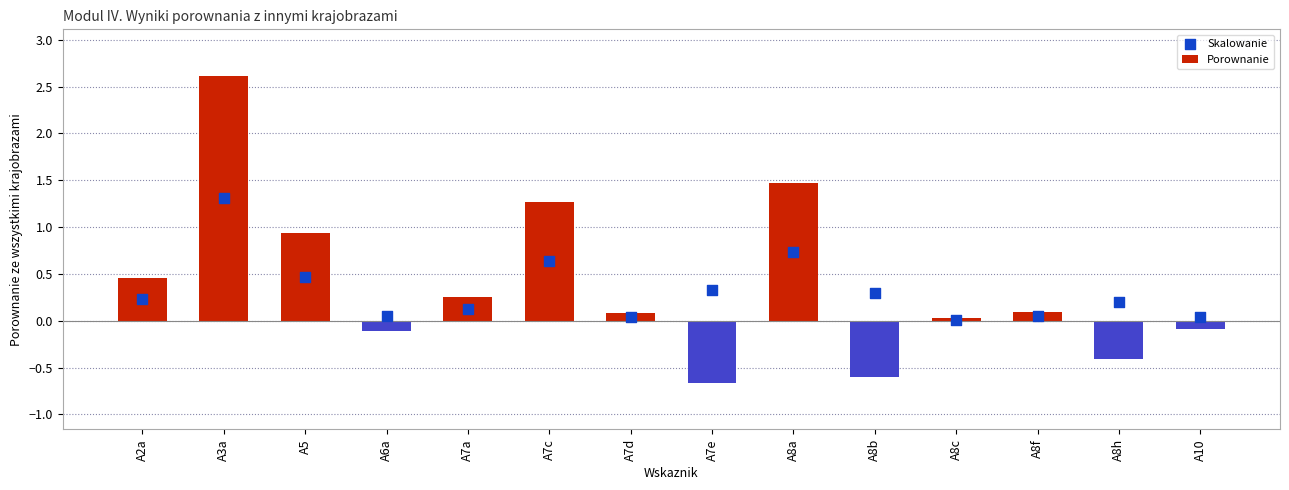

At which category is the sum across all series the highest?

A3a